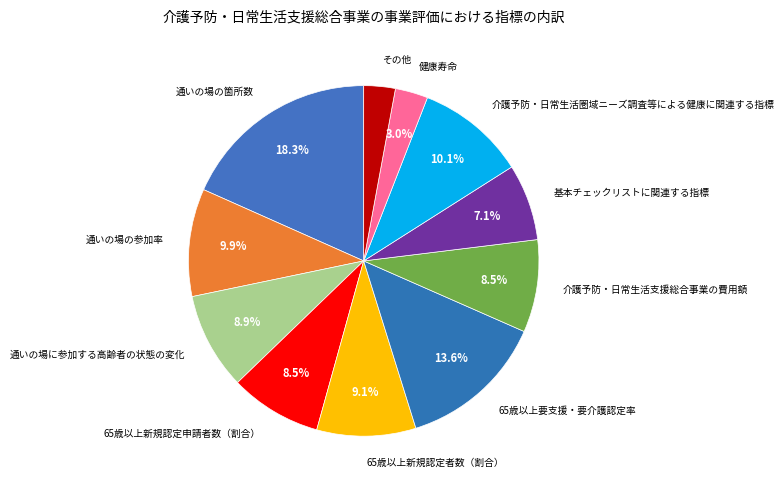

Combined, do 通いの場の参加率 and 通いの場に参加する高齢者の状態の変化 account for over 50%?

No